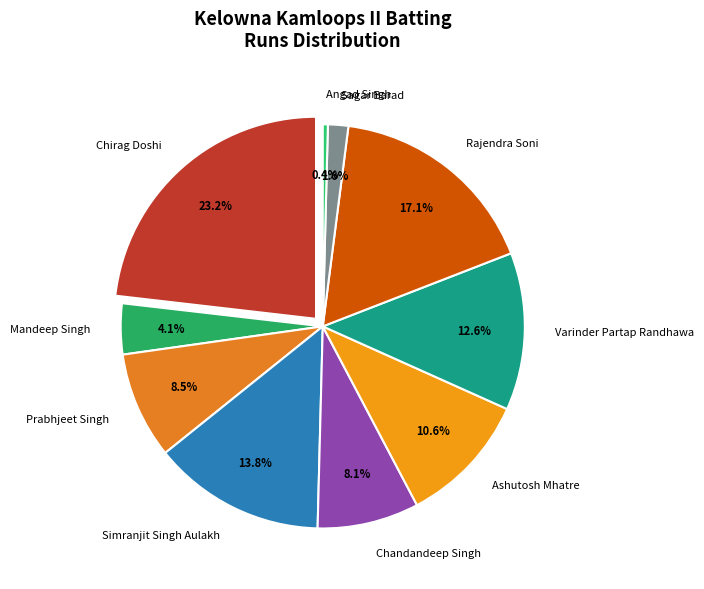

What is the change in value from Chandandeep Singh to Angad Singh?

-19